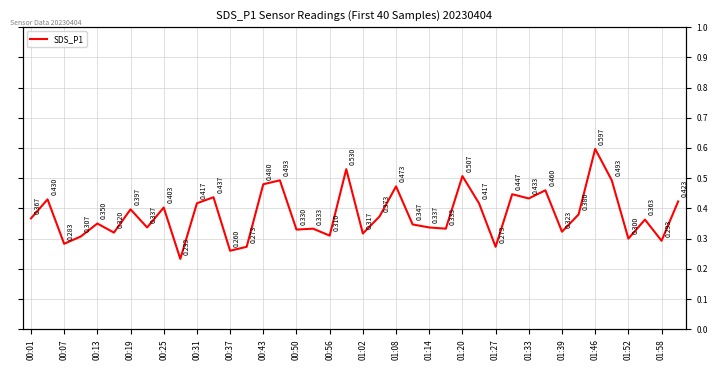

Reading right to left, extract all data points from this chart.

0.4	0.3	0.4	0.3	0.5	0.6	0.4	0.3	0.5	0.4	0.4	0.3	0.4	0.5	0.3	0.3	0.3	0.5	0.4	0.3	0.5	0.3	0.3	0.3	0.5	0.5	0.3	0.3	0.4	0.4	0.2	0.4	0.3	0.4	0.3	0.3	0.3	0.3	0.4	0.4